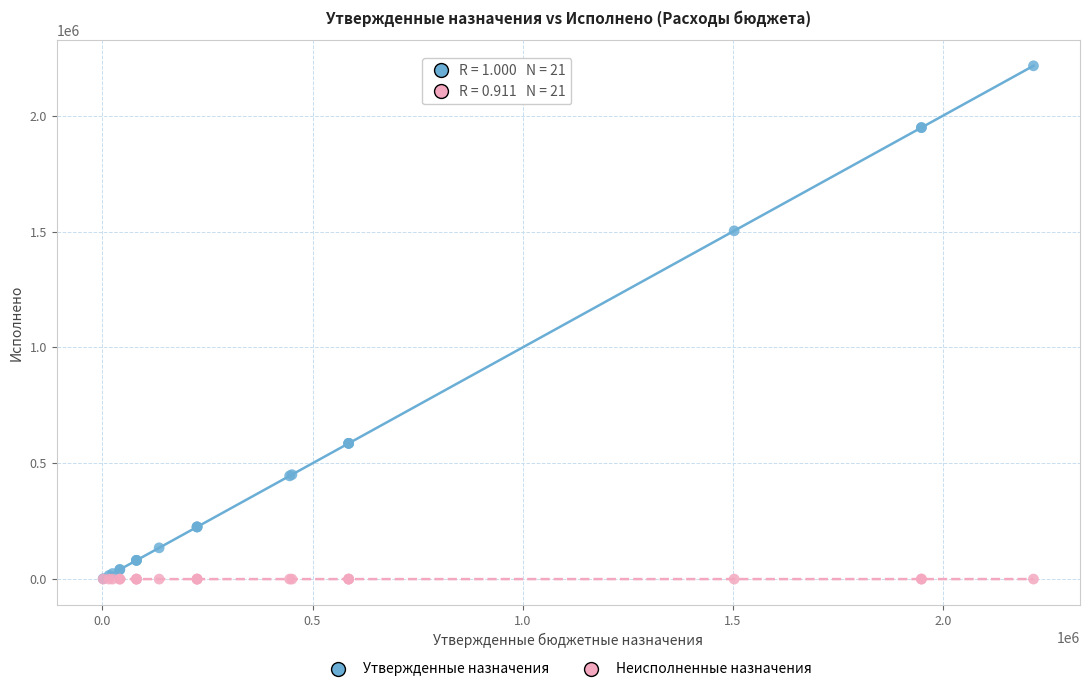

Which series has the widest spread of Y values?

Утвержденные назначения